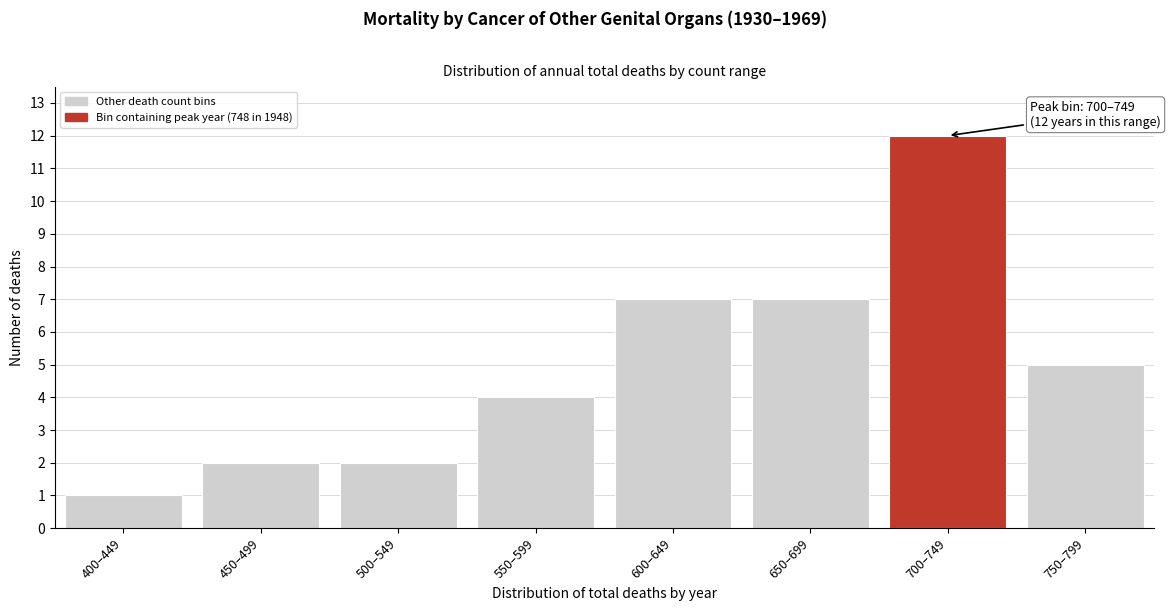

Reading right to left, list all the values displayed in this chart.

750–799=5	700–749=12	650–699=7	600–649=7	550–599=4	500–549=2	450–499=2	400–449=1